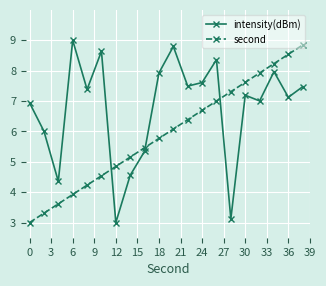

What is the lowest value of the second series?

3.0